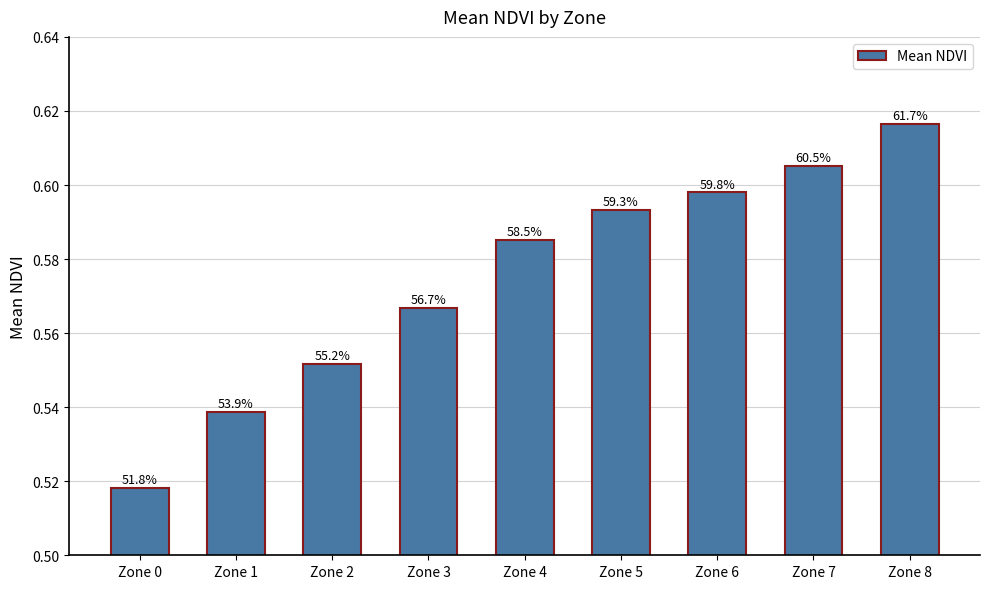

What is the minimum value shown in the chart?

0.5